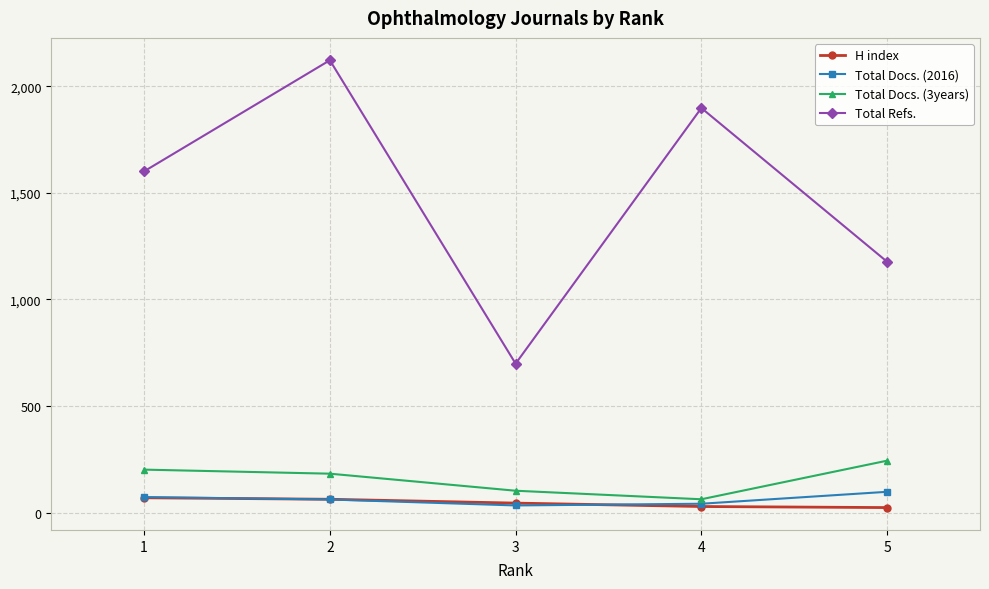

What is the highest value of the H index series?

70